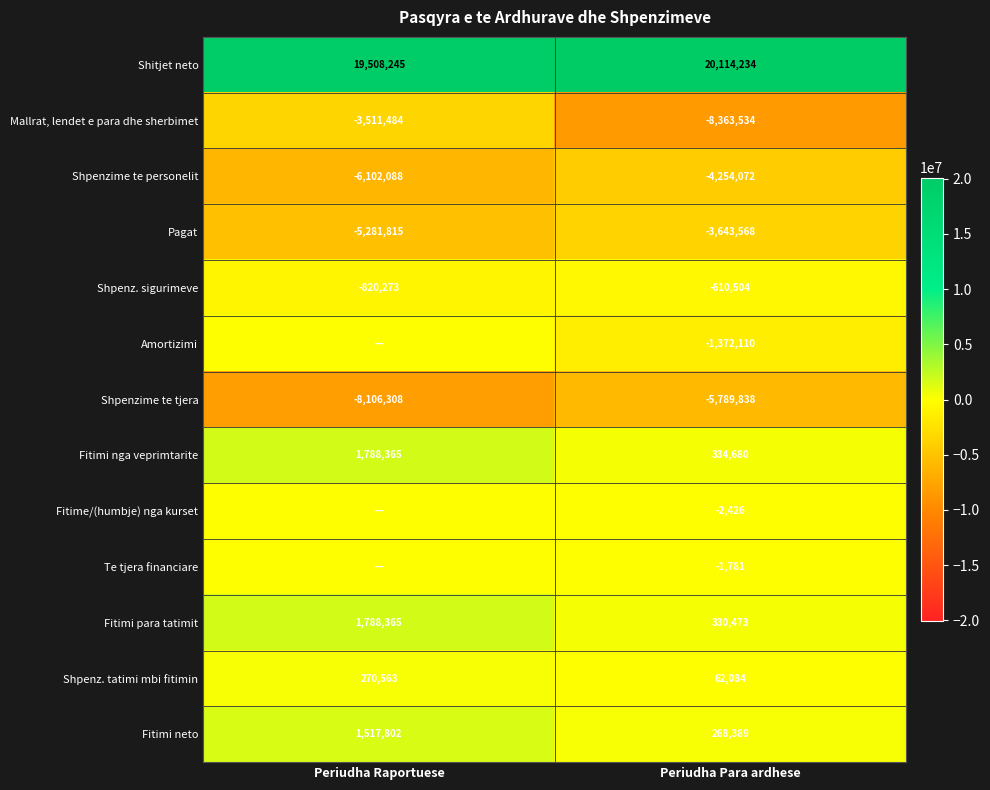

What is the difference between the highest and lowest values at Periudha Raportuese?

27614553